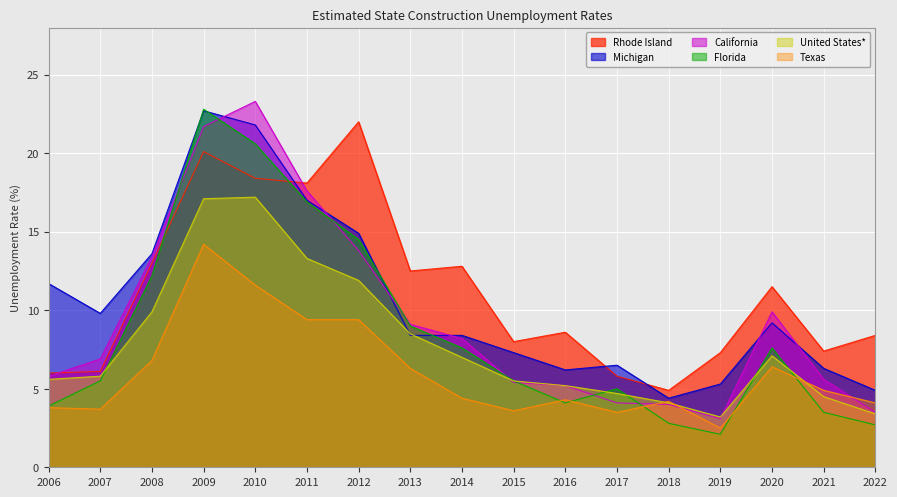

Reading left to right, extract all data points from this chart.

United States*: 2006=5.6	2007=5.8	2008=9.9	2009=17.1	2010=17.2	2011=13.3	2012=11.9	2013=8.5	2014=7.0	2015=5.5	2016=5.2	2017=4.7	2018=4.1	2019=3.2	2020=7.1	2021=4.5	2022=3.4
Rhode Island: 2006=6.0	2007=6.1	2008=13.0	2009=20.1	2010=18.4	2011=18.1	2012=22.0	2013=12.5	2014=12.8	2015=8.0	2016=8.6	2017=5.8	2018=4.9	2019=7.3	2020=11.5	2021=7.4	2022=8.4
California: 2006=5.8	2007=6.9	2008=13.4	2009=21.7	2010=23.3	2011=17.6	2012=13.8	2013=9.1	2014=8.2	2015=5.4	2016=5.2	2017=4.1	2018=4.0	2019=3.1	2020=9.9	2021=5.6	2022=3.5
Texas: 2006=3.8	2007=3.7	2008=6.8	2009=14.2	2010=11.6	2011=9.4	2012=9.4	2013=6.3	2014=4.4	2015=3.6	2016=4.3	2017=3.5	2018=4.2	2019=2.5	2020=6.4	2021=4.9	2022=4.1
Florida: 2006=3.9	2007=5.5	2008=12.2	2009=22.8	2010=20.6	2011=16.9	2012=14.5	2013=9.0	2014=7.6	2015=5.5	2016=4.1	2017=5.0	2018=2.8	2019=2.1	2020=7.6	2021=3.5	2022=2.7
Michigan: 2006=11.7	2007=9.8	2008=13.6	2009=22.7	2010=21.8	2011=17.0	2012=14.9	2013=8.4	2014=8.4	2015=7.3	2016=6.2	2017=6.5	2018=4.4	2019=5.3	2020=9.2	2021=6.3	2022=4.9